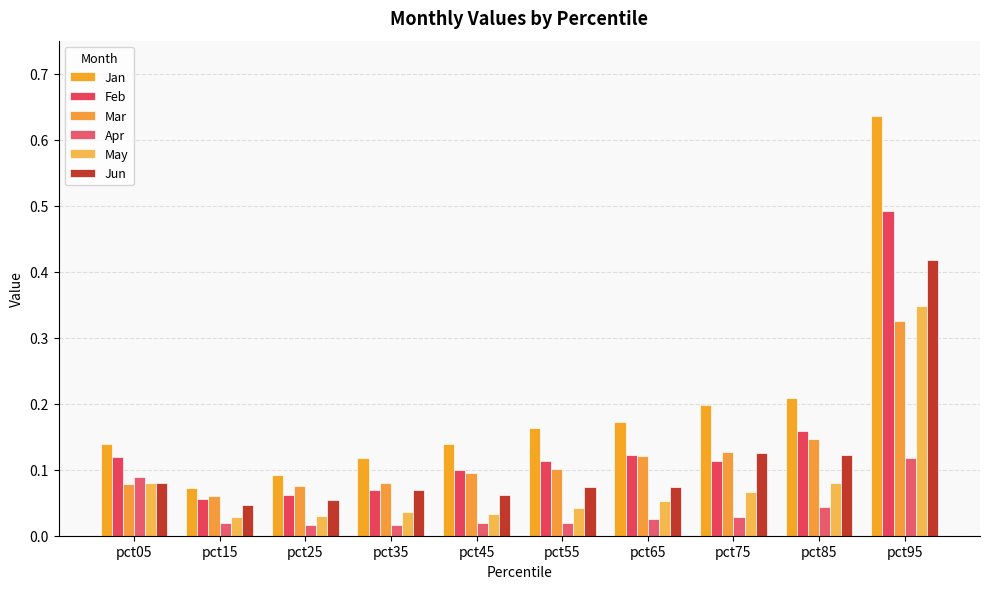

Reading left to right, list all the values displayed in this chart.

Jan: pct05=0.1	pct15=0.1	pct25=0.1	pct35=0.1	pct45=0.1	pct55=0.2	pct65=0.2	pct75=0.2	pct85=0.2	pct95=0.6
Feb: pct05=0.1	pct15=0.1	pct25=0.1	pct35=0.1	pct45=0.1	pct55=0.1	pct65=0.1	pct75=0.1	pct85=0.2	pct95=0.5
Mar: pct05=0.1	pct15=0.1	pct25=0.1	pct35=0.1	pct45=0.1	pct55=0.1	pct65=0.1	pct75=0.1	pct85=0.1	pct95=0.3
Apr: pct05=0.1	pct15=0.0	pct25=0.0	pct35=0.0	pct45=0.0	pct55=0.0	pct65=0.0	pct75=0.0	pct85=0.0	pct95=0.1
May: pct05=0.1	pct15=0.0	pct25=0.0	pct35=0.0	pct45=0.0	pct55=0.0	pct65=0.1	pct75=0.1	pct85=0.1	pct95=0.3
Jun: pct05=0.1	pct15=0.0	pct25=0.1	pct35=0.1	pct45=0.1	pct55=0.1	pct65=0.1	pct75=0.1	pct85=0.1	pct95=0.4